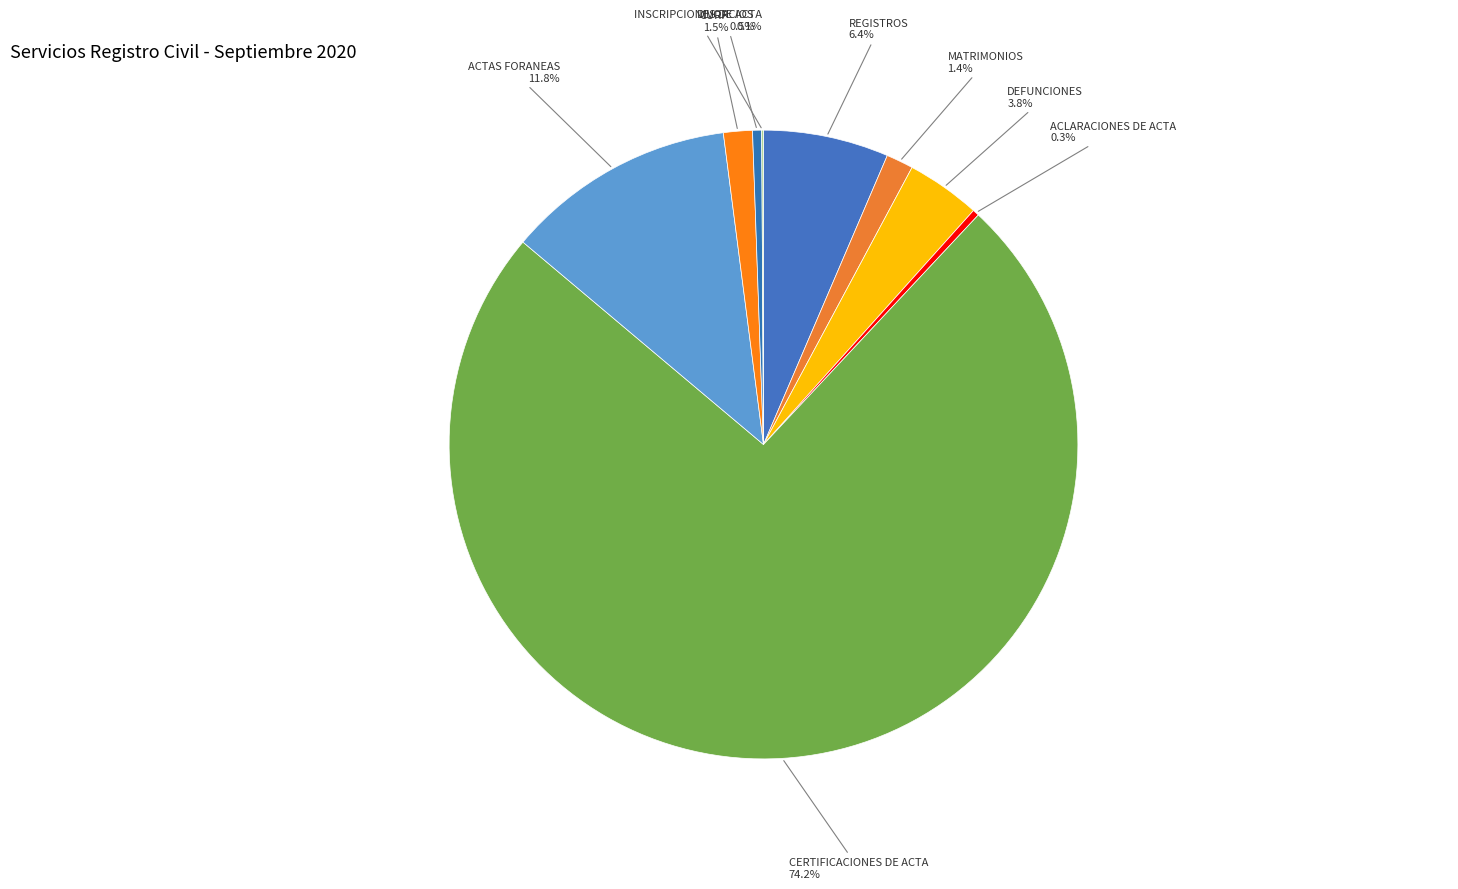

What is the ratio of the value at REGISTROS to the value at ACLARACIONES DE ACTA?

19.3